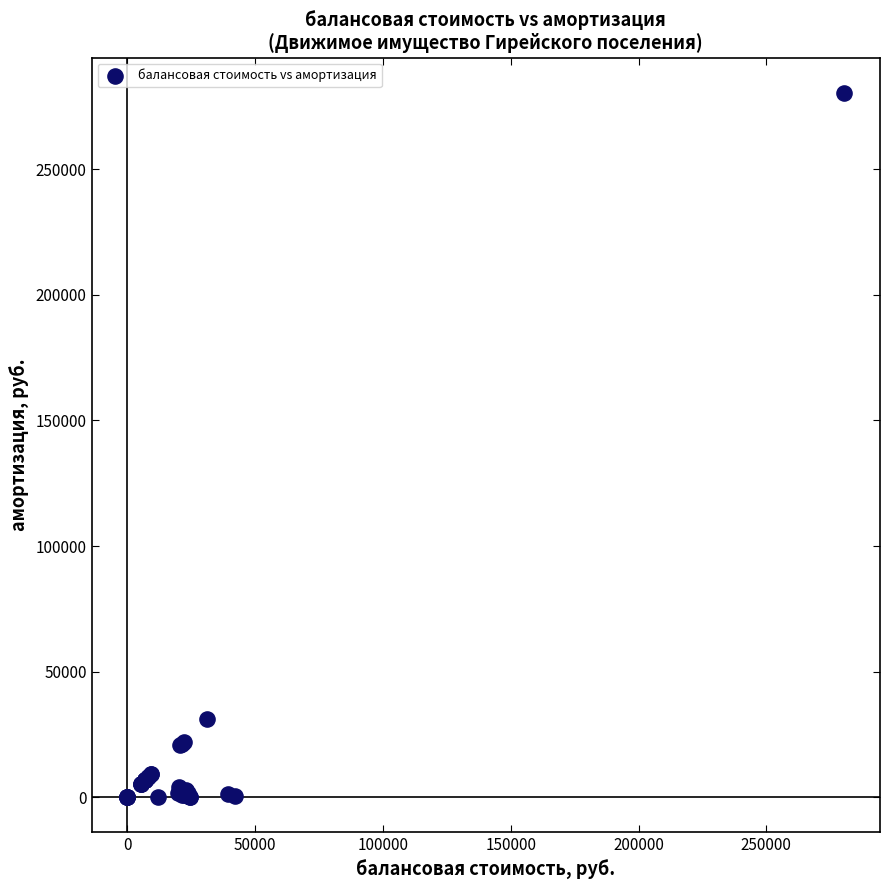

What Y value in the scatter plot is closest to 140233?

30968.0